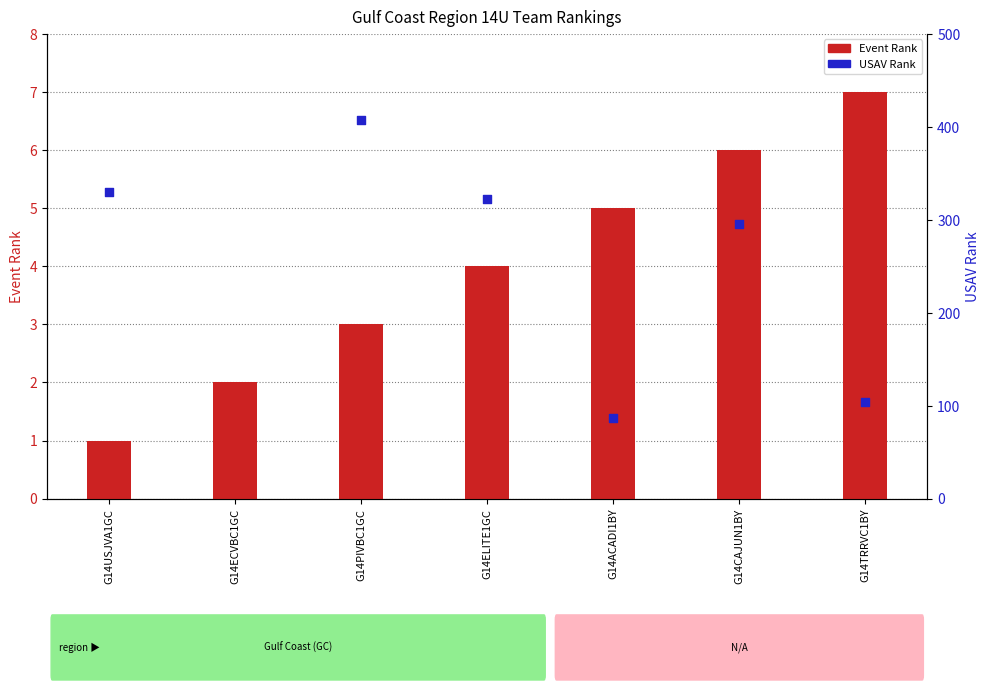

At how many categories does at least one series exceed 288?

4